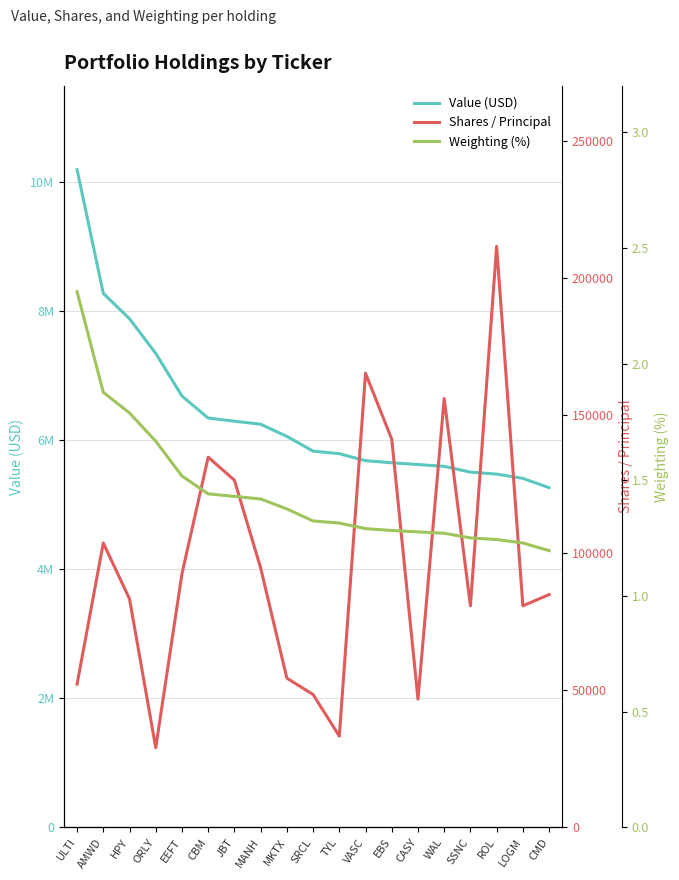

True or false: Value (USD) has more than 1 points higher than both neighbors.

False